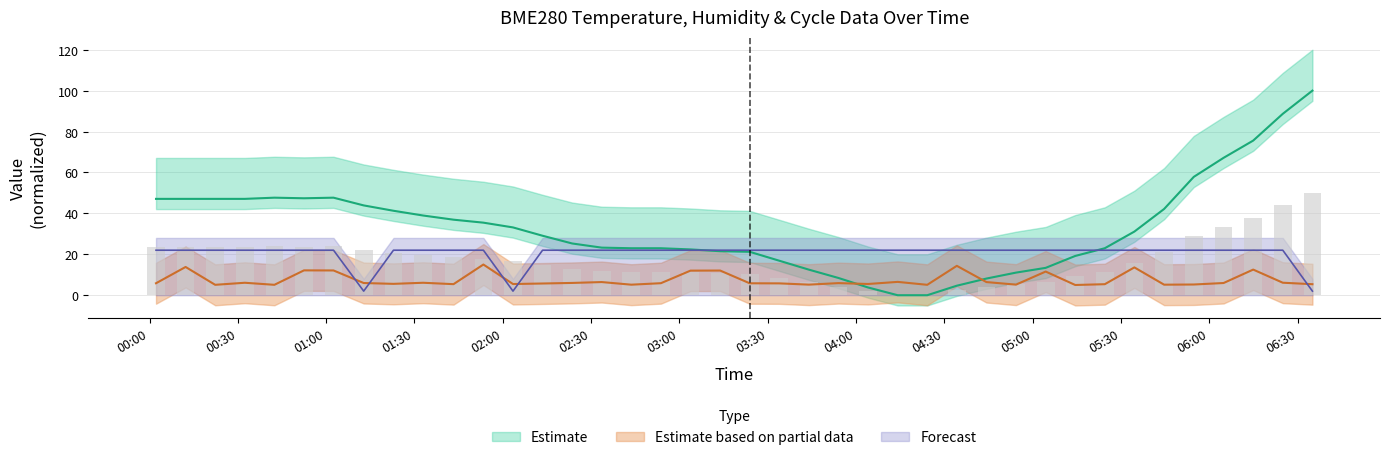

What is the label of the 5th bar from the left?

2023/05/17 00:42:25